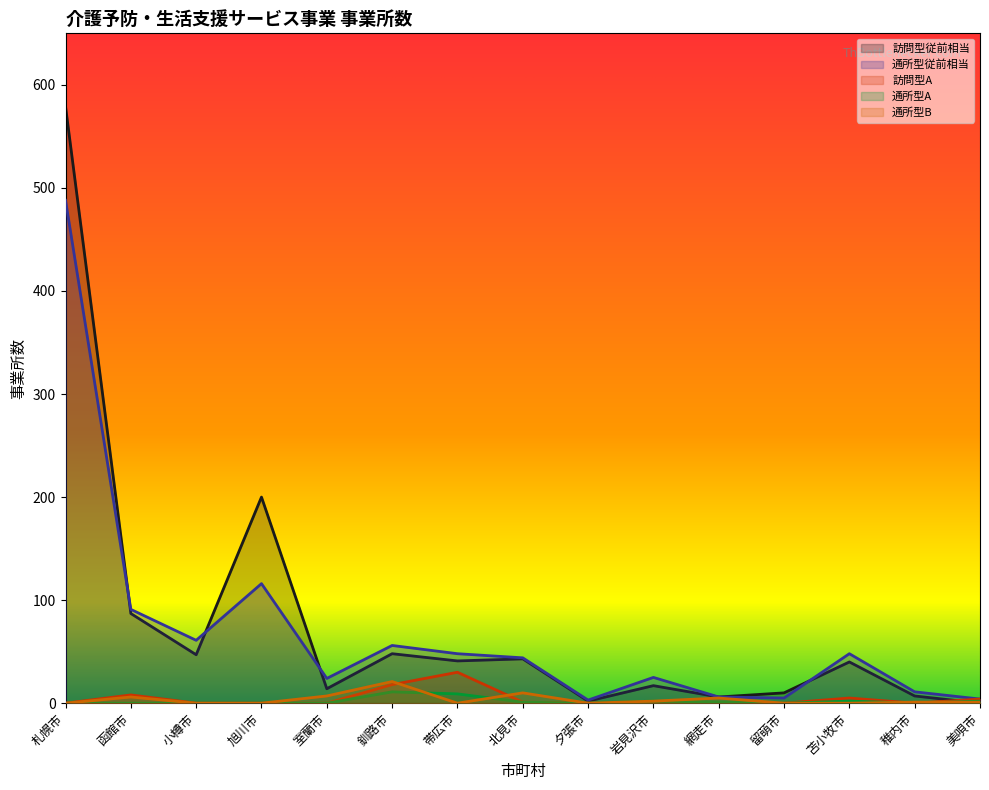

List the labels in order of 訪問型A value, largest first.

帯広市, 釧路市, 函館市, 苫小牧市, 美唄市, 北見市, 札幌市, 小樽市, 旭川市, 室蘭市, 夕張市, 岩見沢市, 網走市, 留萌市, 稚内市